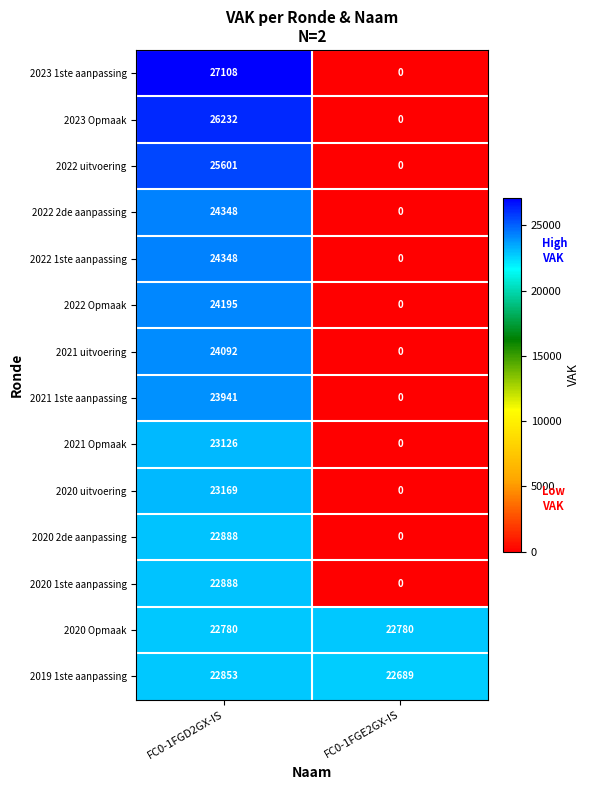

What is the spread (max minus min) of values at FC0-1FGD2GX-IS?

4328